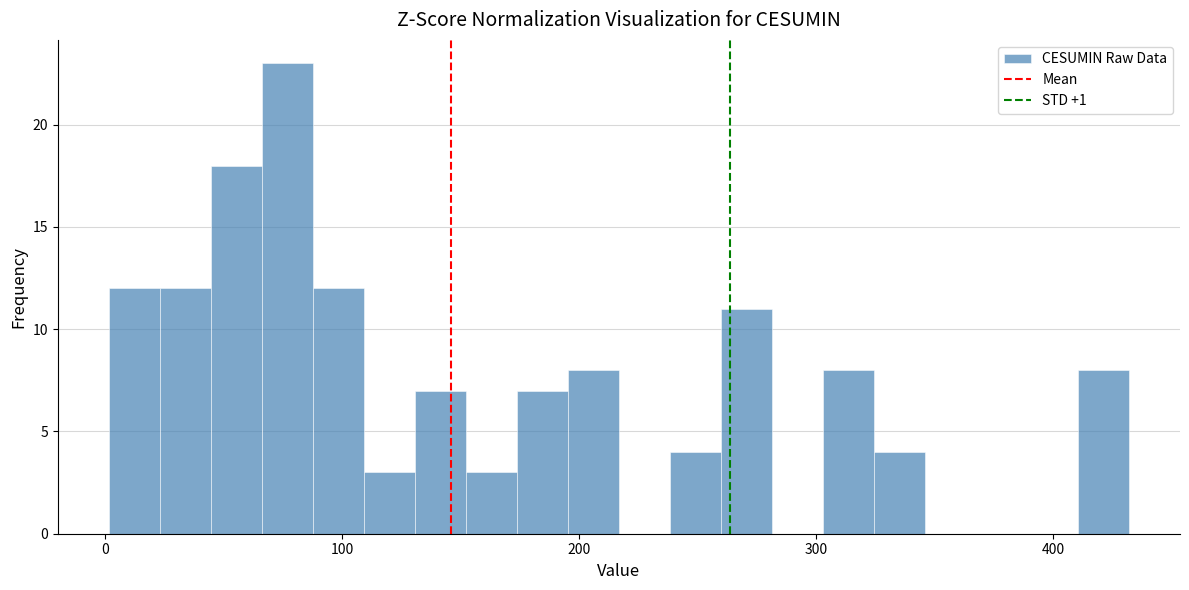

Read against the x-axis, roughly where is the centre of the tallest bar?

80